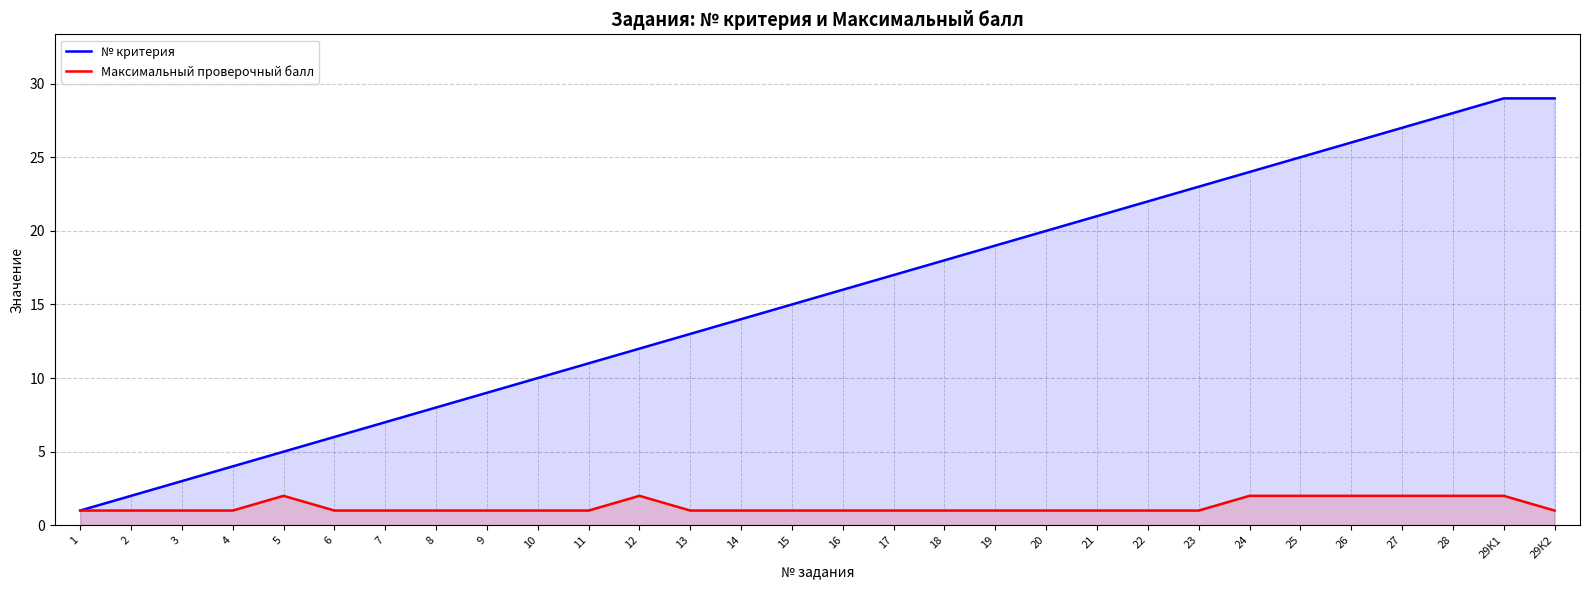

Does the chart display data point markers on the line(s)?

No